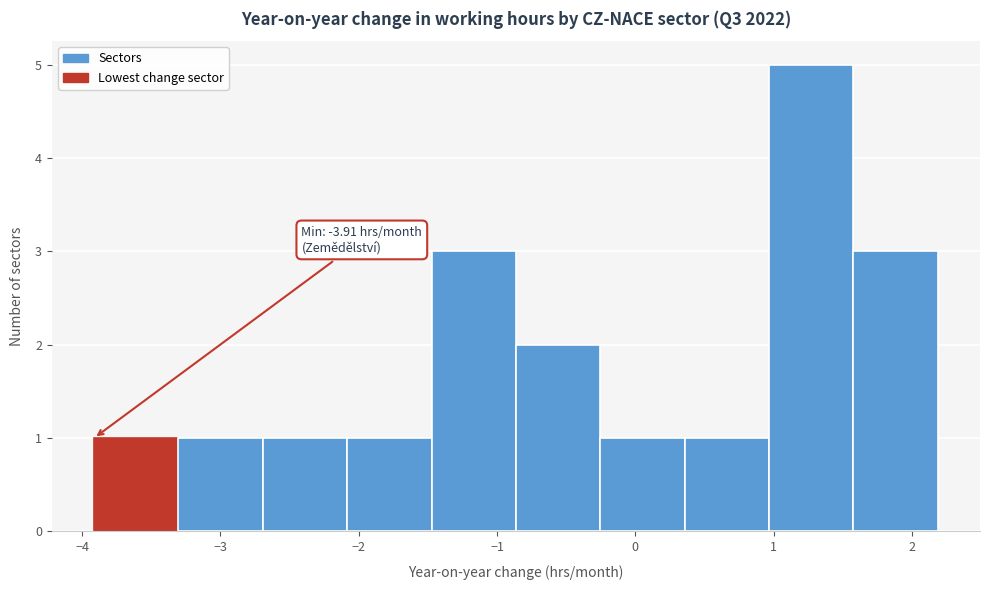

Which range on the x-axis has the tallest bar?

1.0 to 1.6